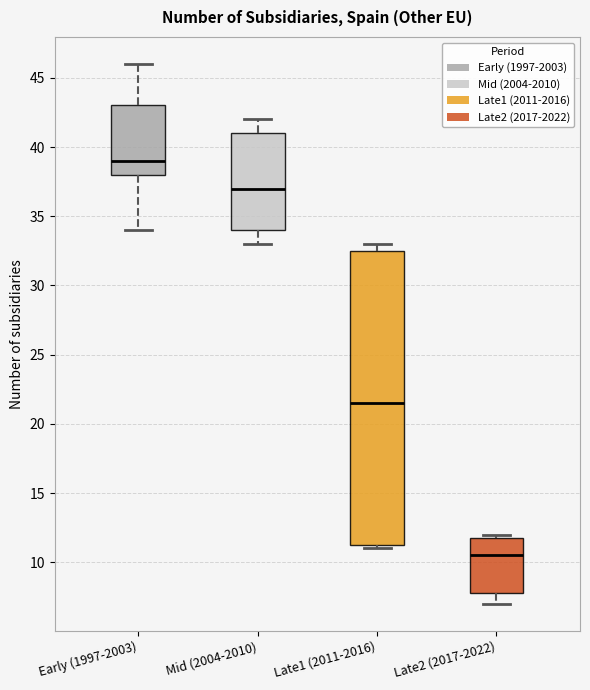

Reading left to right, transcribe this box plot: for each box, give where its median line is, the range the box spans, and where its two whiskers end, as read against the y-axis. The values are not printed on the chart, so give them approximately, as read against the axis.

Early (1997-2003): median 39.0, box 38.0 to 43.0, whiskers 34.0 to 46.0
Mid (2004-2010): median 37.0, box 34.0 to 41.0, whiskers 33.0 to 42.0
Late1 (2011-2016): median 21.5, box 11.5 to 32.5, whiskers 11.0 to 33.0
Late2 (2017-2022): median 10.5, box 8.0 to 12.0, whiskers 7.0 to 12.0 (just above the box's upper edge)